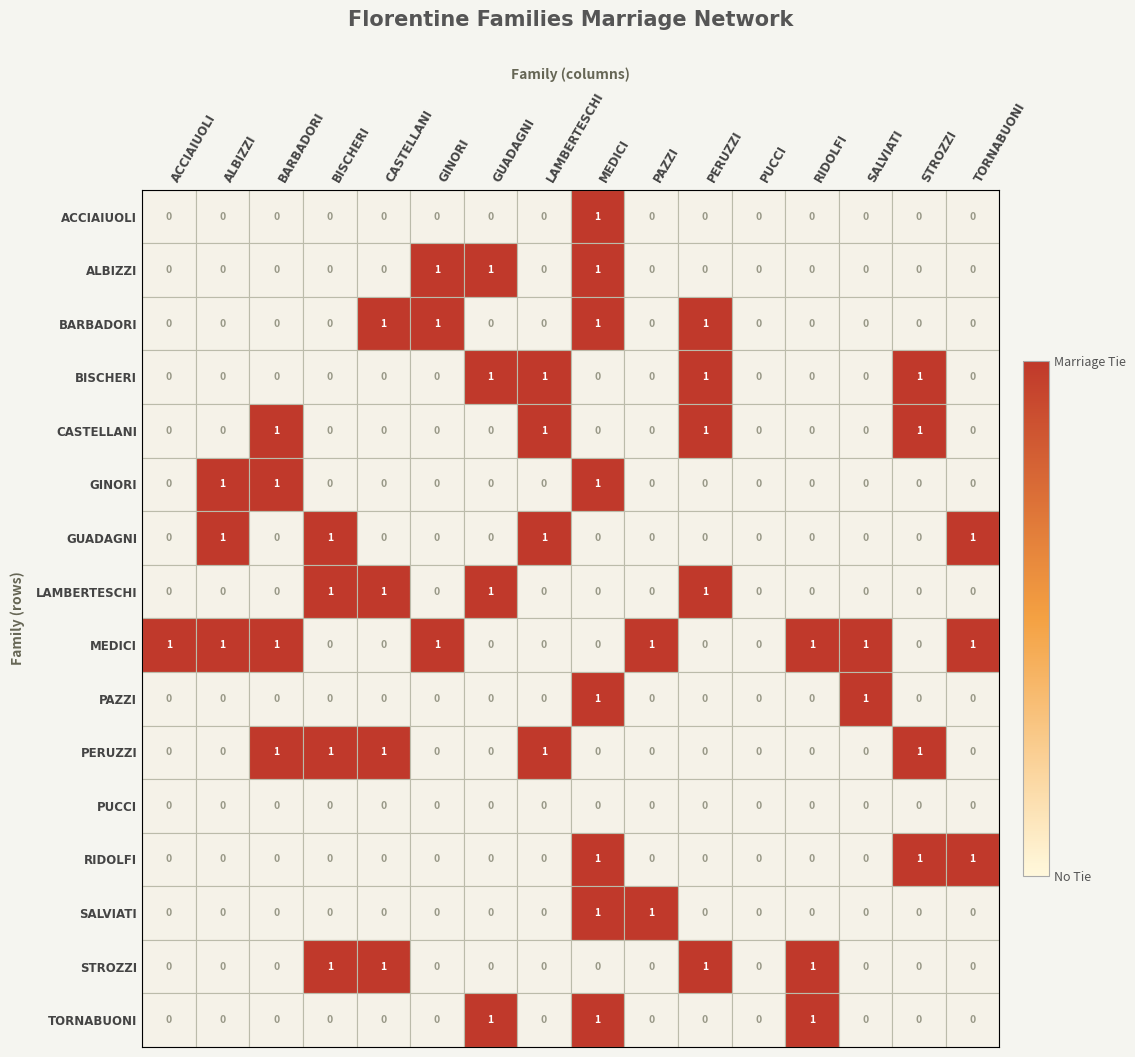

True or false: BARBADORI has a value of 1 at LAMBERTESCHI.

False